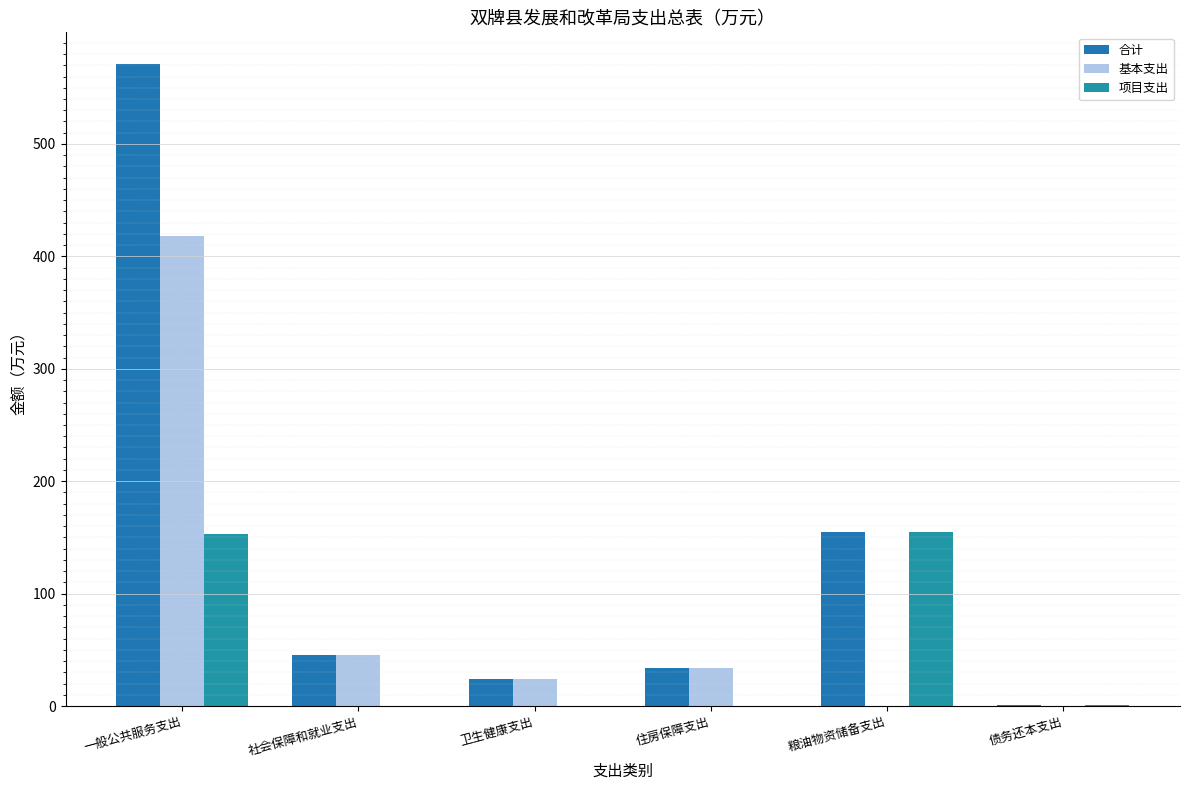

At how many categories does at least one series exceed 559?

1